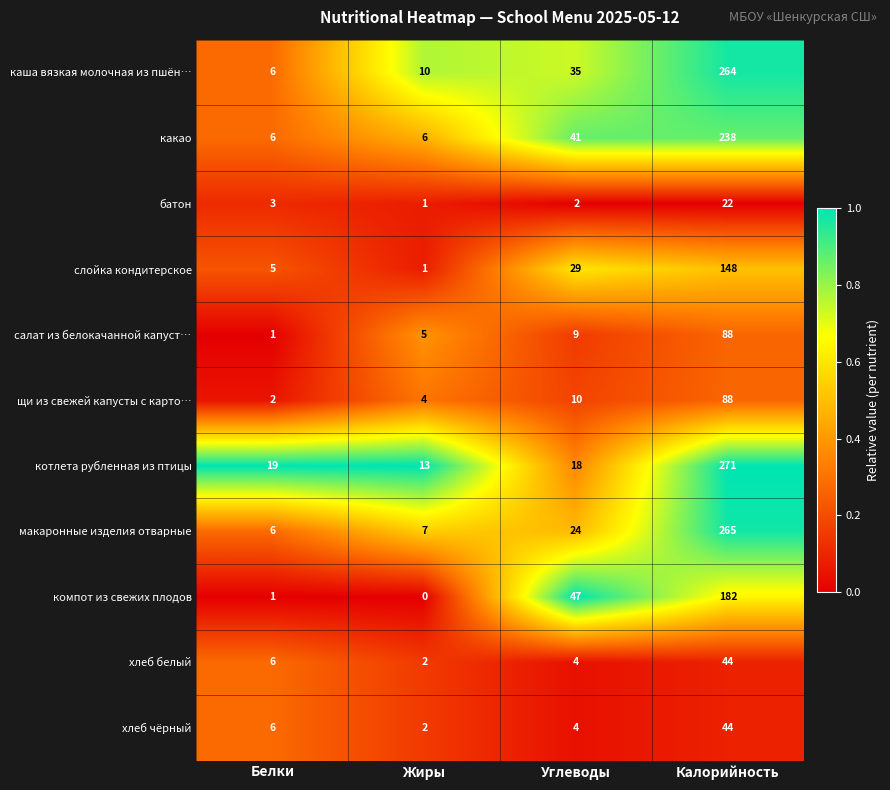

Is it true that батон equals 1 at Углеводы?

False